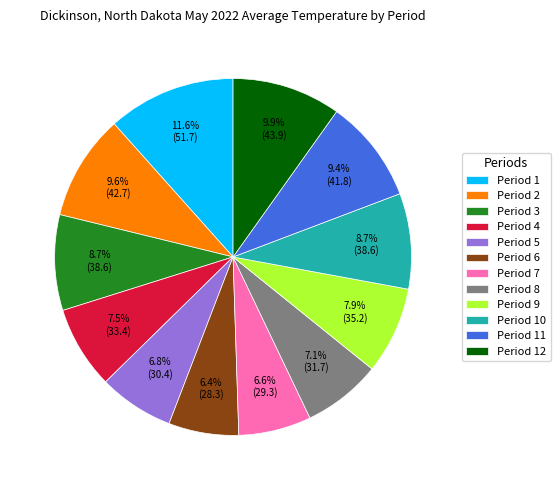

To the nearest percent, what is the difference between the Period 9 and Period 10 slice percentages?

1%